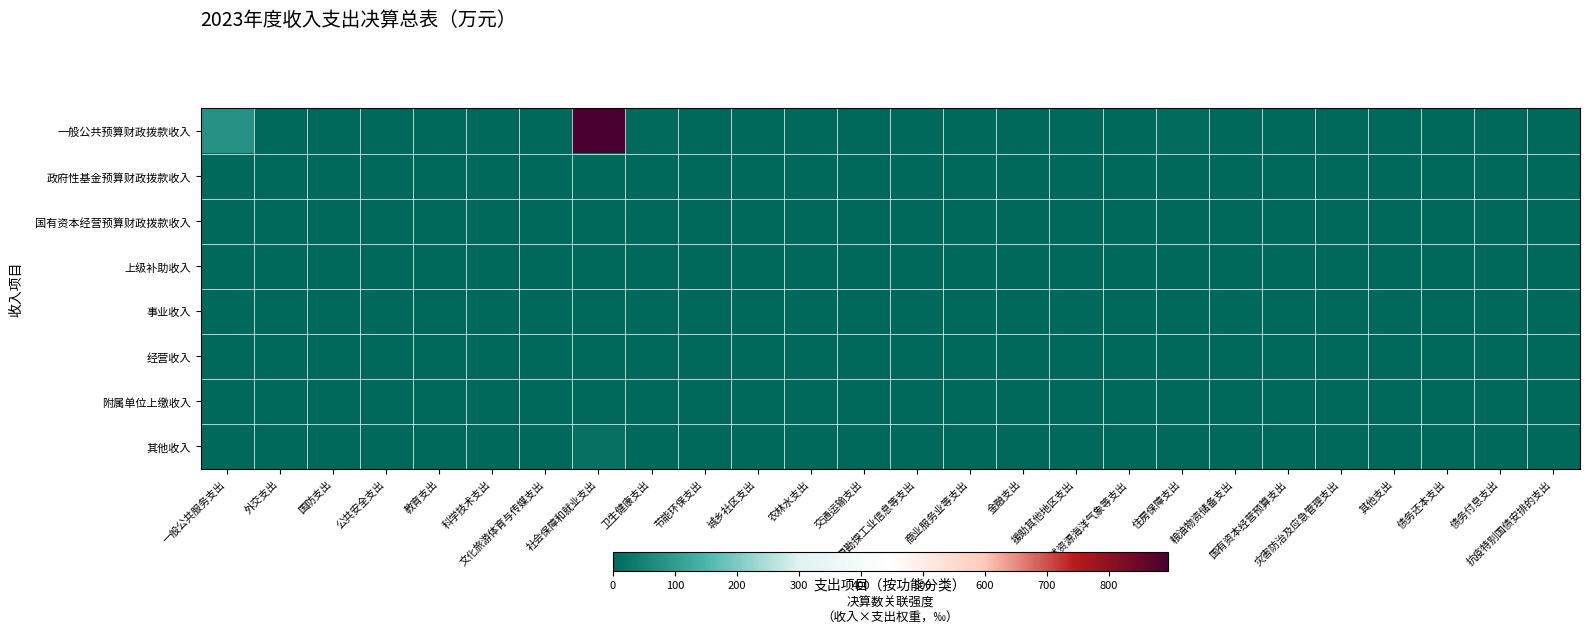

Reading left to right, what are all the values shown in this chart?

一般公共预算财政拨款收入: 一般公共服务支出=77.0	外交支出=0.0	国防支出=0.0	公共安全支出=0.0	教育支出=0.0	科学技术支出=0.0	文化旅游体育与传媒支出=0.0	社会保障和就业支出=894.4	卫生健康支出=3.6	节能环保支出=0.0	城乡社区支出=0.0	农林水支出=0.0	交通运输支出=0.0	资源勘探工业信息等支出=0.0	商业服务业等支出=0.0	金融支出=0.0	援助其他地区支出=0.0	自然资源海洋气象等支出=0.0	住房保障支出=8.1	粮油物资储备支出=0.0	国有资本经营预算支出=0.0	灾害防治及应急管理支出=0.0	其他支出=0.0	债务还本支出=0.0	债务付息支出=0.0	抗疫特别国债安排的支出=0.0
政府性基金预算财政拨款收入: 一般公共服务支出=0.0	外交支出=0.0	国防支出=0.0	公共安全支出=0.0	教育支出=0.0	科学技术支出=0.0	文化旅游体育与传媒支出=0.0	社会保障和就业支出=0.0	卫生健康支出=0.0	节能环保支出=0.0	城乡社区支出=0.0	农林水支出=0.0	交通运输支出=0.0	资源勘探工业信息等支出=0.0	商业服务业等支出=0.0	金融支出=0.0	援助其他地区支出=0.0	自然资源海洋气象等支出=0.0	住房保障支出=0.0	粮油物资储备支出=0.0	国有资本经营预算支出=0.0	灾害防治及应急管理支出=0.0	其他支出=0.0	债务还本支出=0.0	债务付息支出=0.0	抗疫特别国债安排的支出=0.0
国有资本经营预算财政拨款收入: 一般公共服务支出=0.0	外交支出=0.0	国防支出=0.0	公共安全支出=0.0	教育支出=0.0	科学技术支出=0.0	文化旅游体育与传媒支出=0.0	社会保障和就业支出=0.0	卫生健康支出=0.0	节能环保支出=0.0	城乡社区支出=0.0	农林水支出=0.0	交通运输支出=0.0	资源勘探工业信息等支出=0.0	商业服务业等支出=0.0	金融支出=0.0	援助其他地区支出=0.0	自然资源海洋气象等支出=0.0	住房保障支出=0.0	粮油物资储备支出=0.0	国有资本经营预算支出=0.0	灾害防治及应急管理支出=0.0	其他支出=0.0	债务还本支出=0.0	债务付息支出=0.0	抗疫特别国债安排的支出=0.0
上级补助收入: 一般公共服务支出=0.0	外交支出=0.0	国防支出=0.0	公共安全支出=0.0	教育支出=0.0	科学技术支出=0.0	文化旅游体育与传媒支出=0.0	社会保障和就业支出=0.0	卫生健康支出=0.0	节能环保支出=0.0	城乡社区支出=0.0	农林水支出=0.0	交通运输支出=0.0	资源勘探工业信息等支出=0.0	商业服务业等支出=0.0	金融支出=0.0	援助其他地区支出=0.0	自然资源海洋气象等支出=0.0	住房保障支出=0.0	粮油物资储备支出=0.0	国有资本经营预算支出=0.0	灾害防治及应急管理支出=0.0	其他支出=0.0	债务还本支出=0.0	债务付息支出=0.0	抗疫特别国债安排的支出=0.0
事业收入: 一般公共服务支出=0.0	外交支出=0.0	国防支出=0.0	公共安全支出=0.0	教育支出=0.0	科学技术支出=0.0	文化旅游体育与传媒支出=0.0	社会保障和就业支出=0.0	卫生健康支出=0.0	节能环保支出=0.0	城乡社区支出=0.0	农林水支出=0.0	交通运输支出=0.0	资源勘探工业信息等支出=0.0	商业服务业等支出=0.0	金融支出=0.0	援助其他地区支出=0.0	自然资源海洋气象等支出=0.0	住房保障支出=0.0	粮油物资储备支出=0.0	国有资本经营预算支出=0.0	灾害防治及应急管理支出=0.0	其他支出=0.0	债务还本支出=0.0	债务付息支出=0.0	抗疫特别国债安排的支出=0.0
经营收入: 一般公共服务支出=0.0	外交支出=0.0	国防支出=0.0	公共安全支出=0.0	教育支出=0.0	科学技术支出=0.0	文化旅游体育与传媒支出=0.0	社会保障和就业支出=0.0	卫生健康支出=0.0	节能环保支出=0.0	城乡社区支出=0.0	农林水支出=0.0	交通运输支出=0.0	资源勘探工业信息等支出=0.0	商业服务业等支出=0.0	金融支出=0.0	援助其他地区支出=0.0	自然资源海洋气象等支出=0.0	住房保障支出=0.0	粮油物资储备支出=0.0	国有资本经营预算支出=0.0	灾害防治及应急管理支出=0.0	其他支出=0.0	债务还本支出=0.0	债务付息支出=0.0	抗疫特别国债安排的支出=0.0
附属单位上缴收入: 一般公共服务支出=0.0	外交支出=0.0	国防支出=0.0	公共安全支出=0.0	教育支出=0.0	科学技术支出=0.0	文化旅游体育与传媒支出=0.0	社会保障和就业支出=0.0	卫生健康支出=0.0	节能环保支出=0.0	城乡社区支出=0.0	农林水支出=0.0	交通运输支出=0.0	资源勘探工业信息等支出=0.0	商业服务业等支出=0.0	金融支出=0.0	援助其他地区支出=0.0	自然资源海洋气象等支出=0.0	住房保障支出=0.0	粮油物资储备支出=0.0	国有资本经营预算支出=0.0	灾害防治及应急管理支出=0.0	其他支出=0.0	债务还本支出=0.0	债务付息支出=0.0	抗疫特别国债安排的支出=0.0
其他收入: 一般公共服务支出=1.3	外交支出=0.0	国防支出=0.0	公共安全支出=0.0	教育支出=0.0	科学技术支出=0.0	文化旅游体育与传媒支出=0.0	社会保障和就业支出=15.5	卫生健康支出=0.1	节能环保支出=0.0	城乡社区支出=0.0	农林水支出=0.0	交通运输支出=0.0	资源勘探工业信息等支出=0.0	商业服务业等支出=0.0	金融支出=0.0	援助其他地区支出=0.0	自然资源海洋气象等支出=0.0	住房保障支出=0.1	粮油物资储备支出=0.0	国有资本经营预算支出=0.0	灾害防治及应急管理支出=0.0	其他支出=0.0	债务还本支出=0.0	债务付息支出=0.0	抗疫特别国债安排的支出=0.0